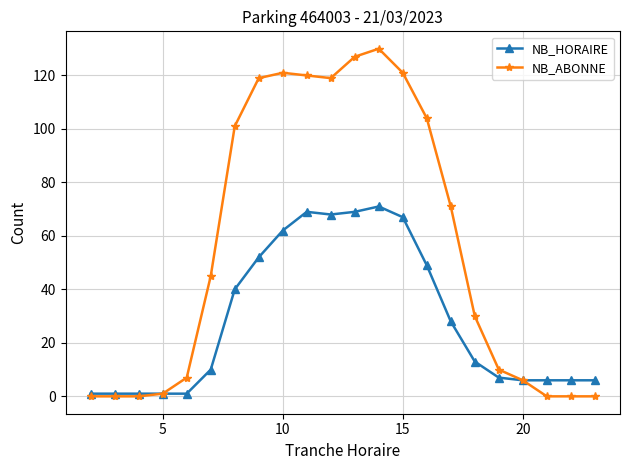

Rank the series by their maximum value, from highest to lowest.

NB_ABONNE, NB_HORAIRE